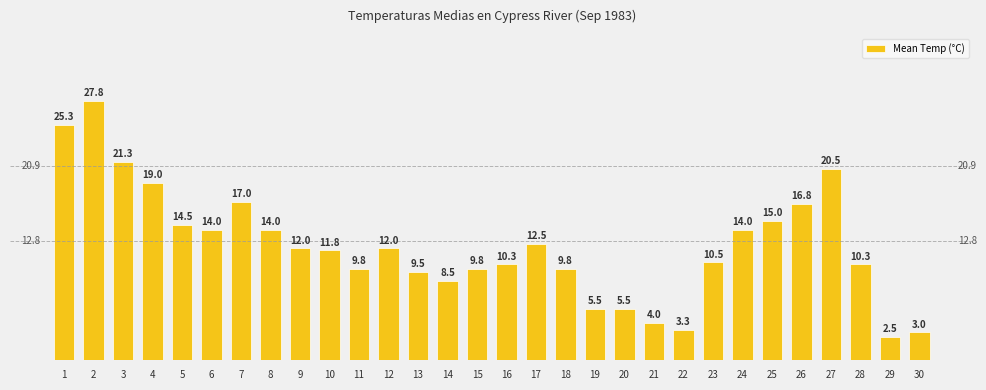

At which label is the value closest to 15?

25